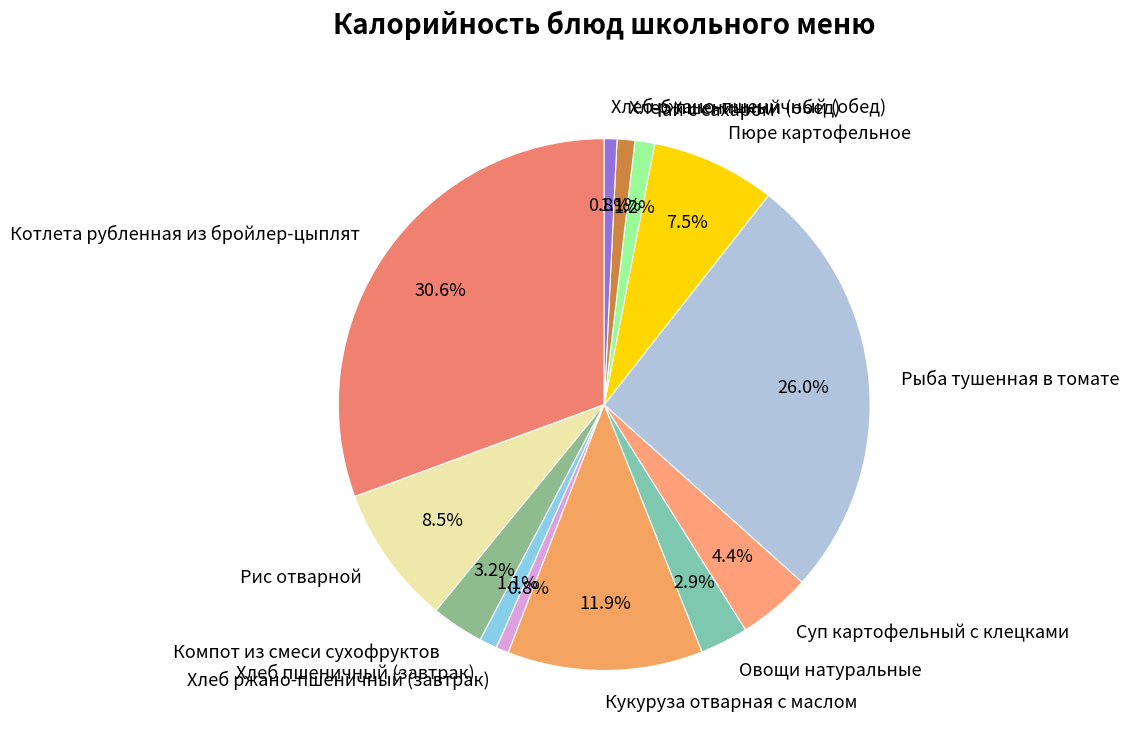

Is there a majority slice in this chart?

No